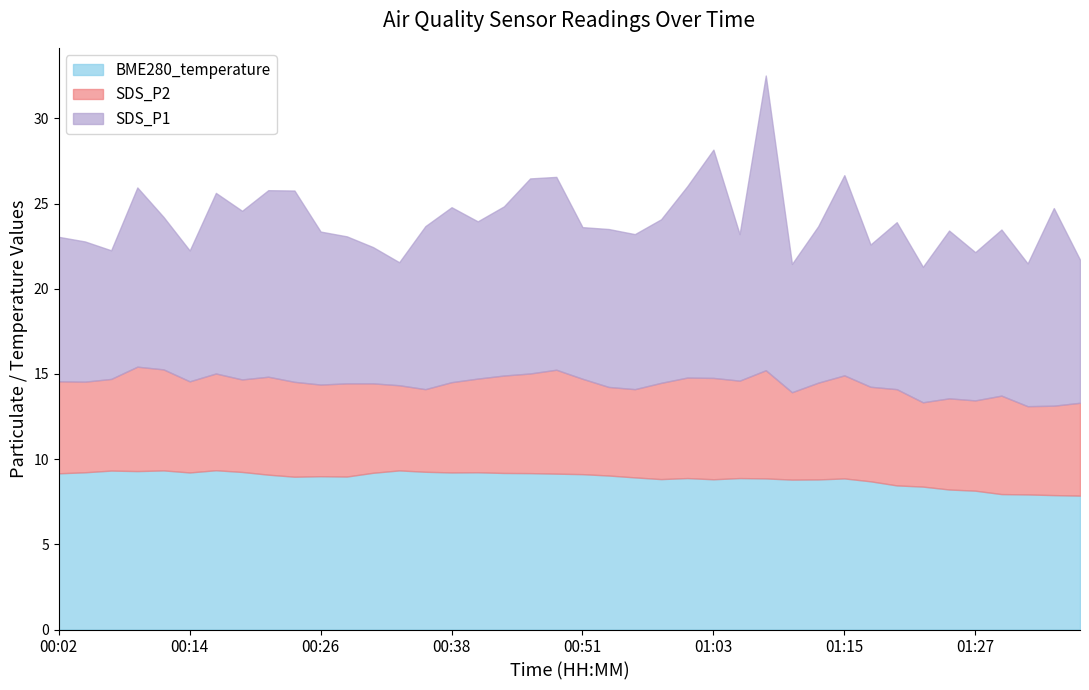

What is the sum of the SDS_P2 values at 00:36 and 00:19?

10.3